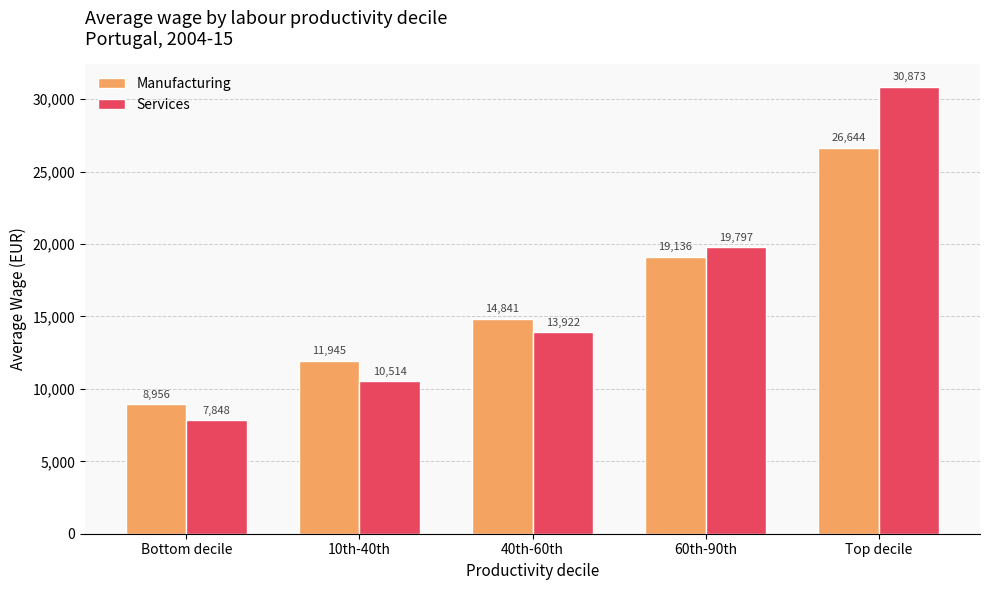

At which category is the sum across all series the highest?

Top decile